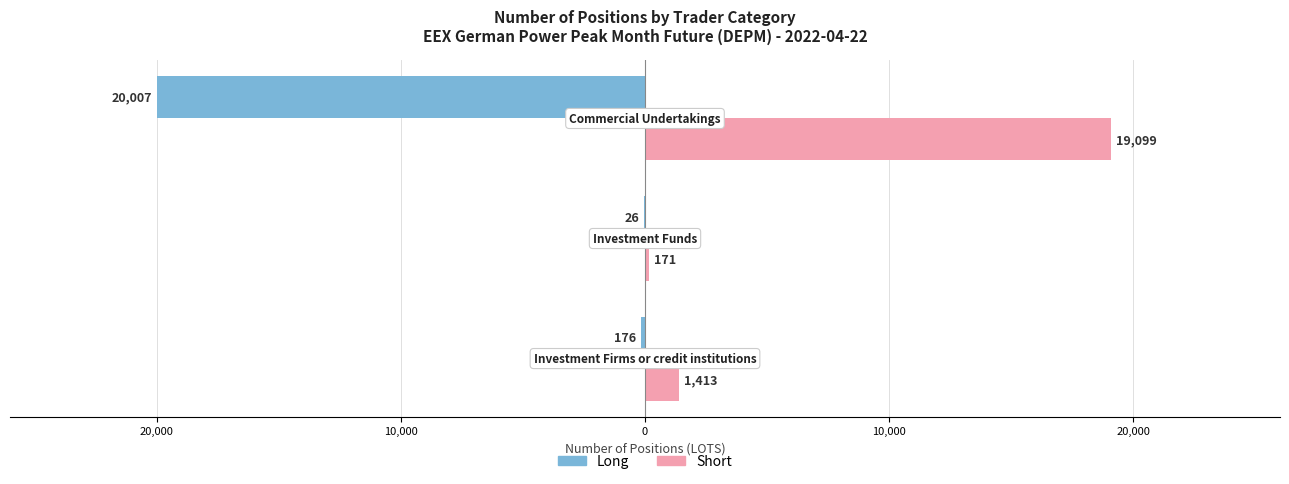

What are all the series names shown in the legend?

Long, Short